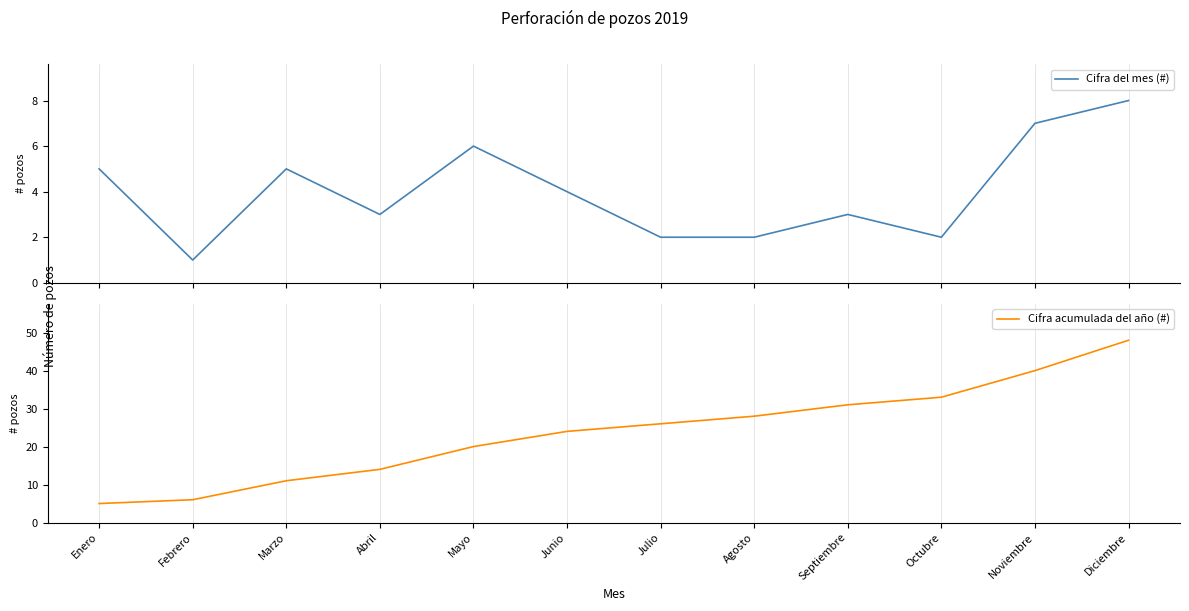

Rank the categories by Cifra acumulada del año (#) value from highest to lowest.

Diciembre, Noviembre, Octubre, Septiembre, Agosto, Julio, Junio, Mayo, Abril, Marzo, Febrero, Enero